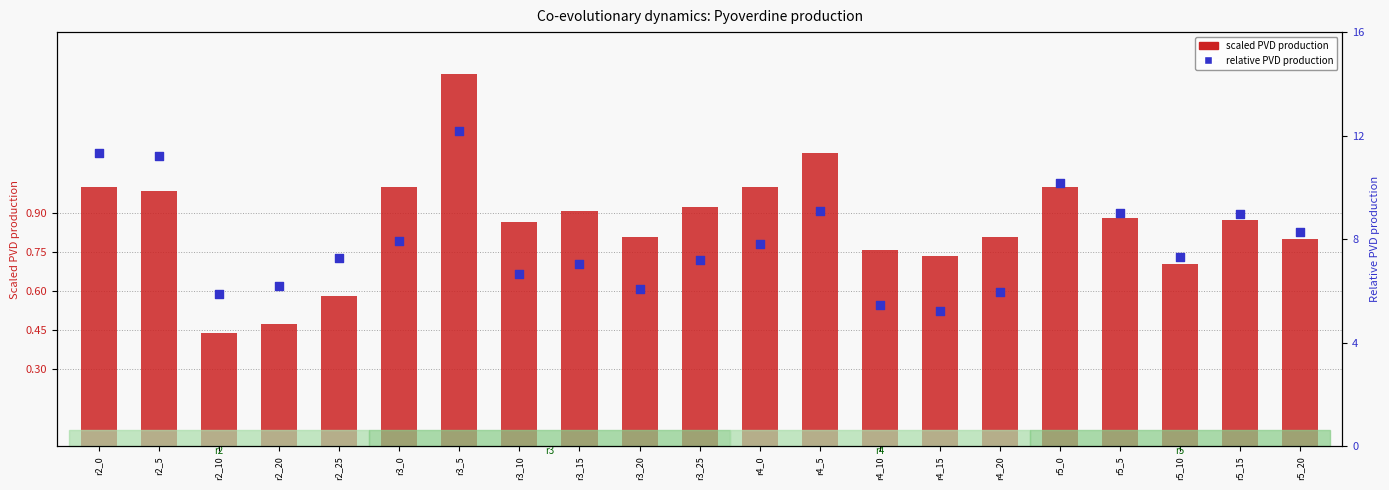

At which category is the sum across all series the highest?

r3_5